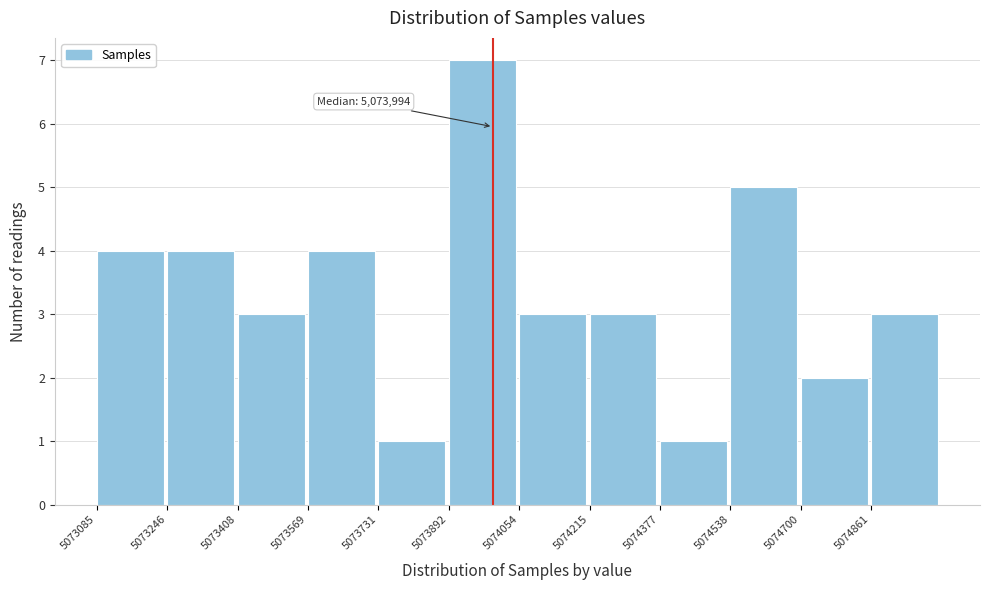

Which range on the x-axis has the tallest bar?

5073900 to 5074060